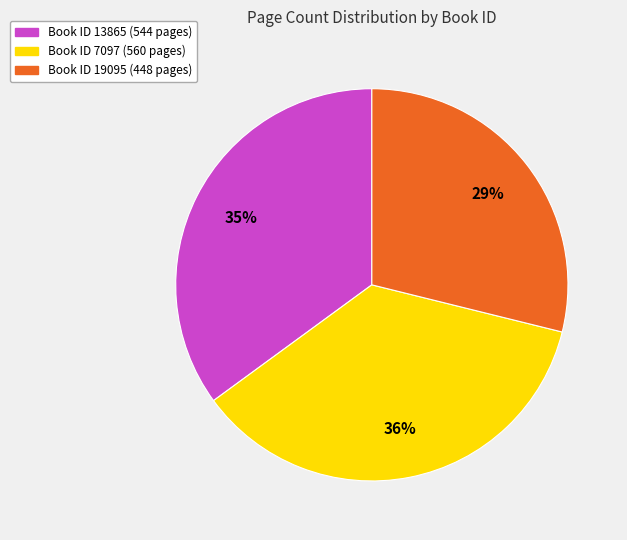

To the nearest percent, what is the average slice percentage?

33%